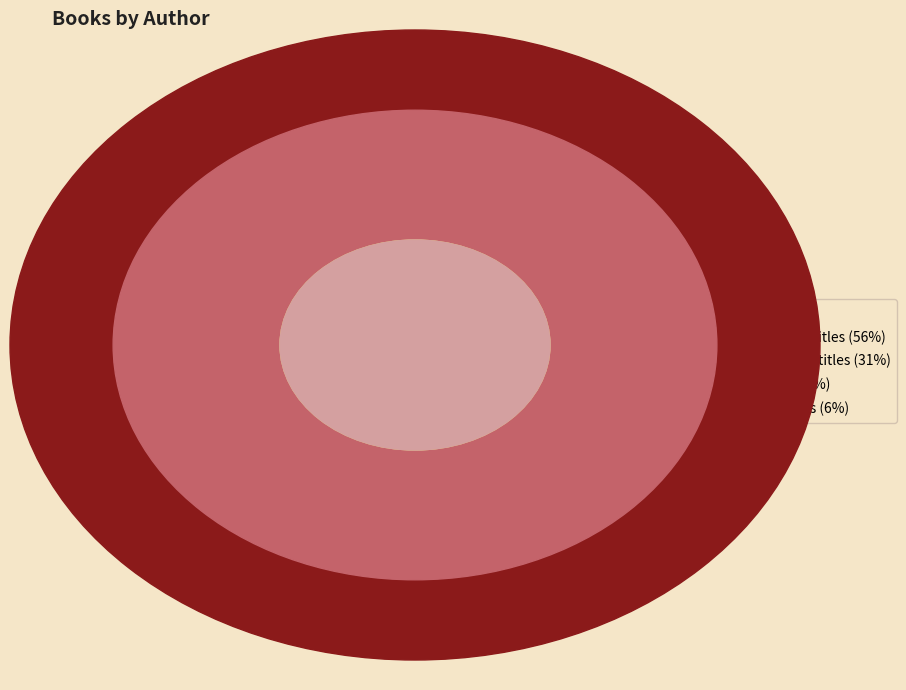

Rank the categories by value from highest to lowest.

Shannon Messenger (400319412), Rachel Renée Russell (49850702), Jennifer Weiner (1930733), Lisa McMann (45103601)